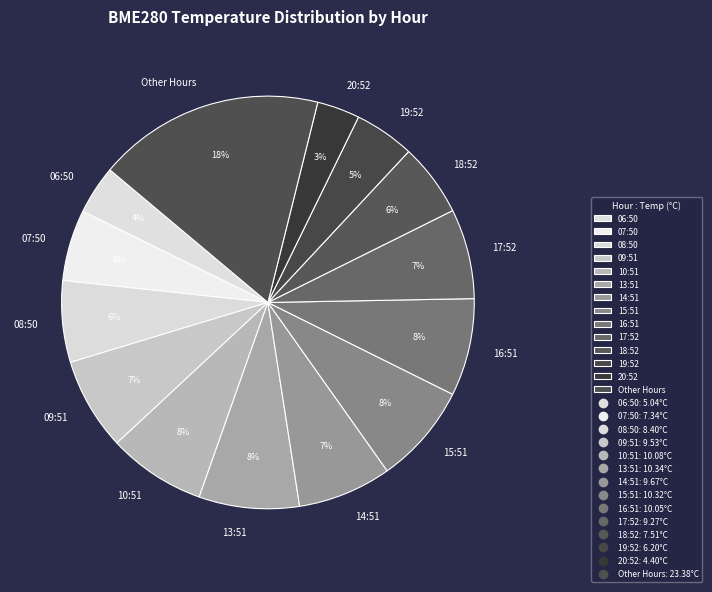

Approximately how many times larger is the value at 16:51 compared to 09:51?

1.1